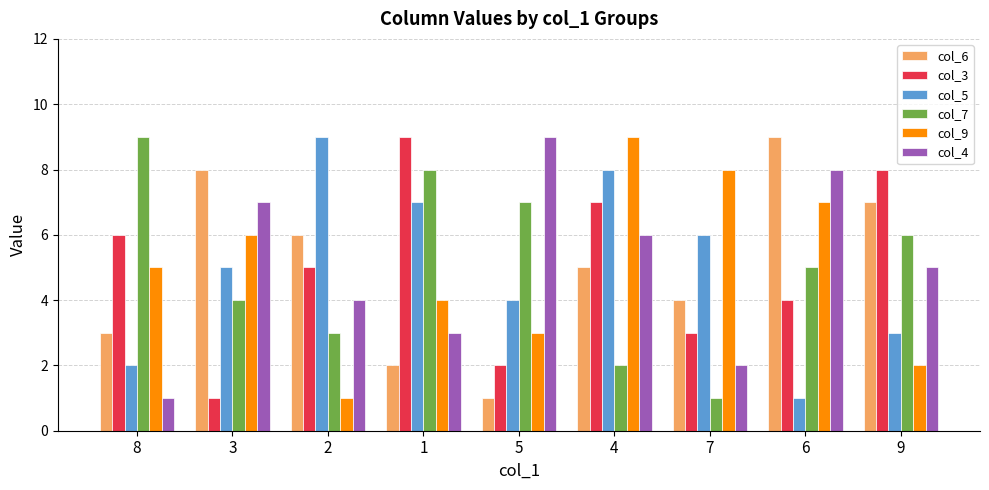

Reading left to right, transcribe all the data shown in this chart.

col_6: 8=3	3=8	2=6	1=2	5=1	4=5	7=4	6=9	9=7
col_3: 8=6	3=1	2=5	1=9	5=2	4=7	7=3	6=4	9=8
col_5: 8=2	3=5	2=9	1=7	5=4	4=8	7=6	6=1	9=3
col_7: 8=9	3=4	2=3	1=8	5=7	4=2	7=1	6=5	9=6
col_9: 8=5	3=6	2=1	1=4	5=3	4=9	7=8	6=7	9=2
col_4: 8=1	3=7	2=4	1=3	5=9	4=6	7=2	6=8	9=5